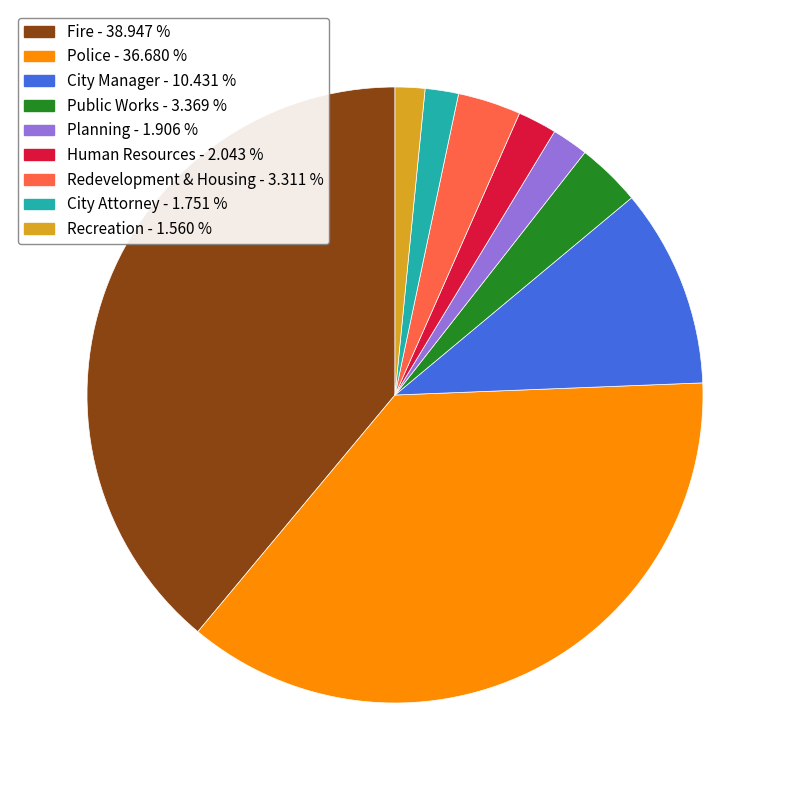

Between Fire and City Attorney, which is larger?

Fire